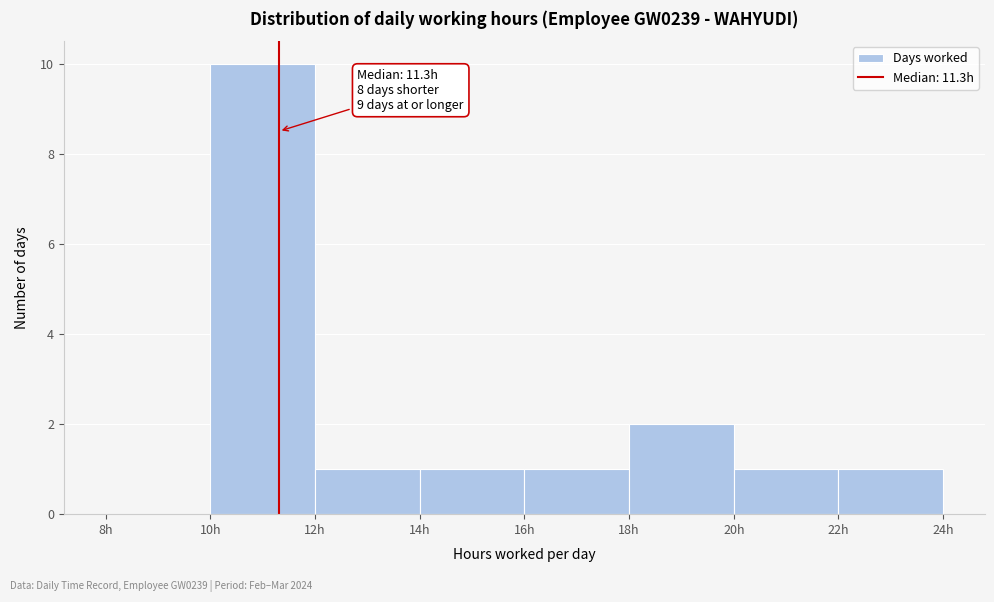

Which range on the x-axis has the tallest bar?

10 to 12